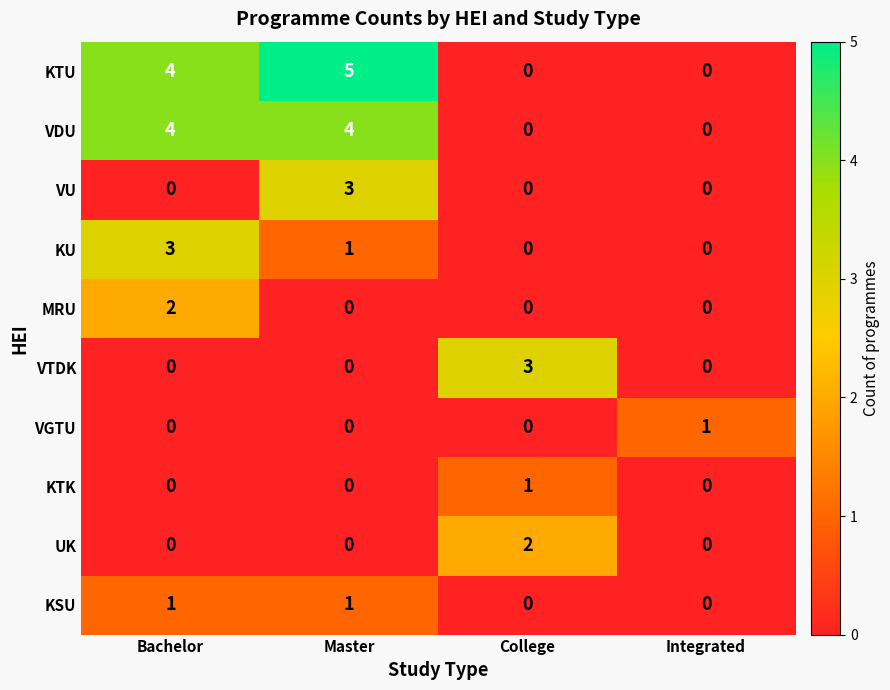

What is the difference between the highest and lowest values at Bachelor?

4